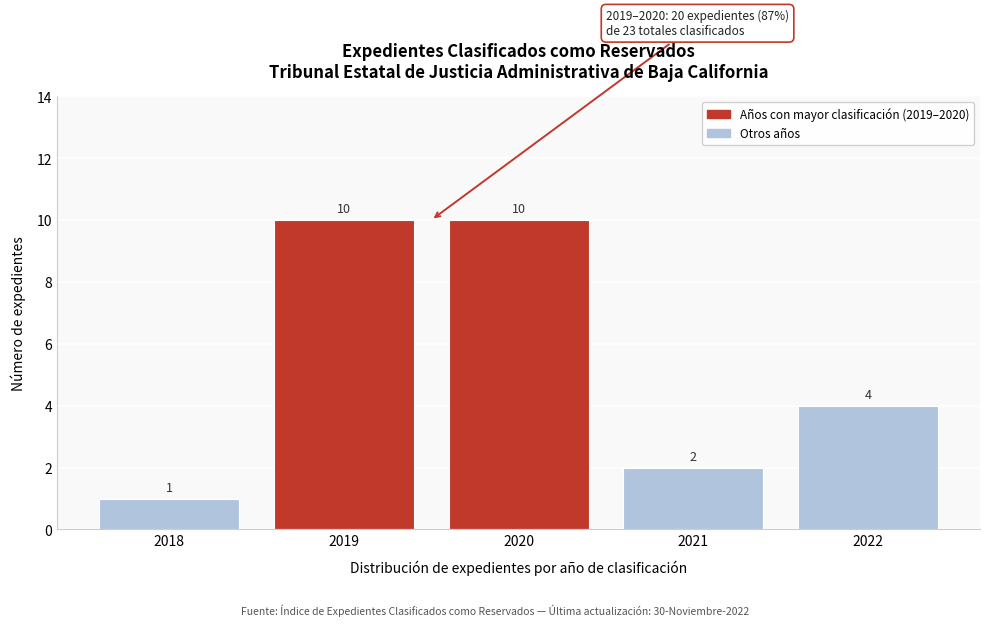

Reading right to left, extract all data points from this chart.

2022=4	2021=2	2020=10	2019=10	2018=1